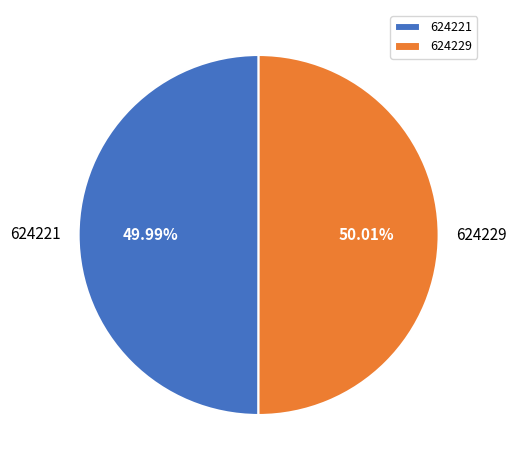

To the nearest percent, what portion does 624229 represent?

50%